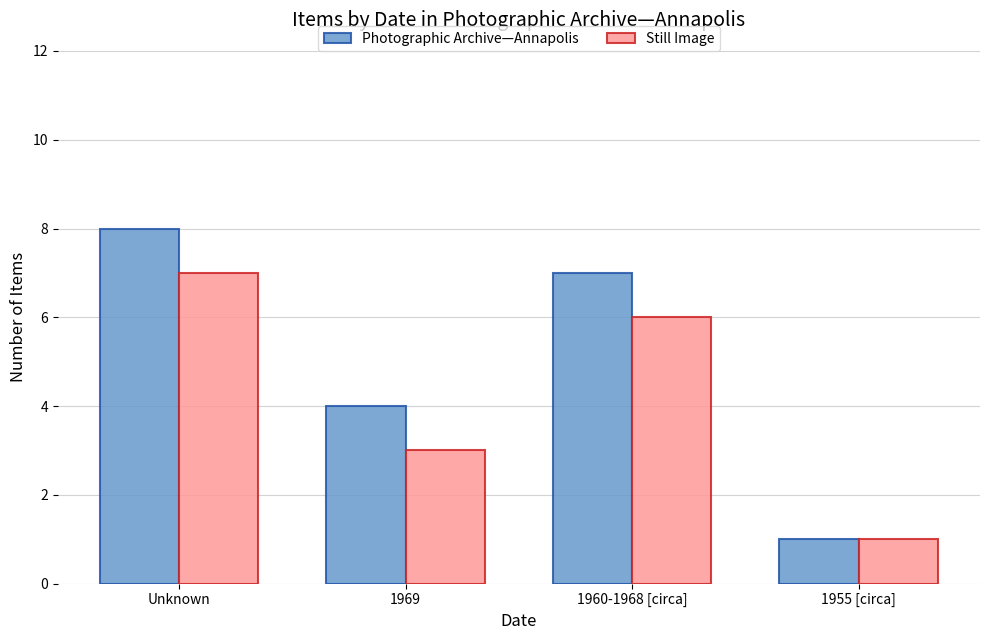

At which category is the sum across all series the highest?

Unknown